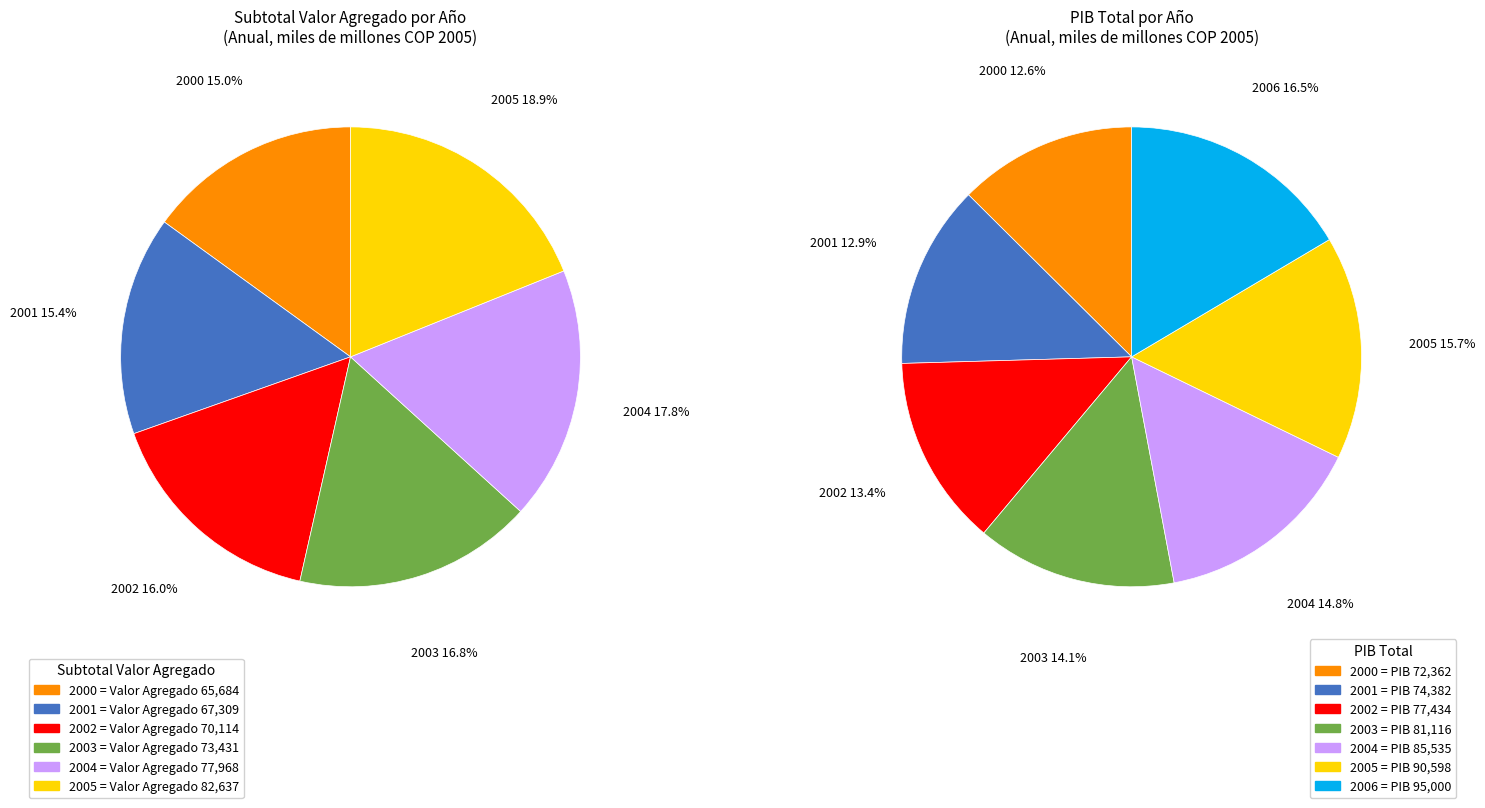

Approximately how many times larger is the value at 2004 compared to 2001?

1.2